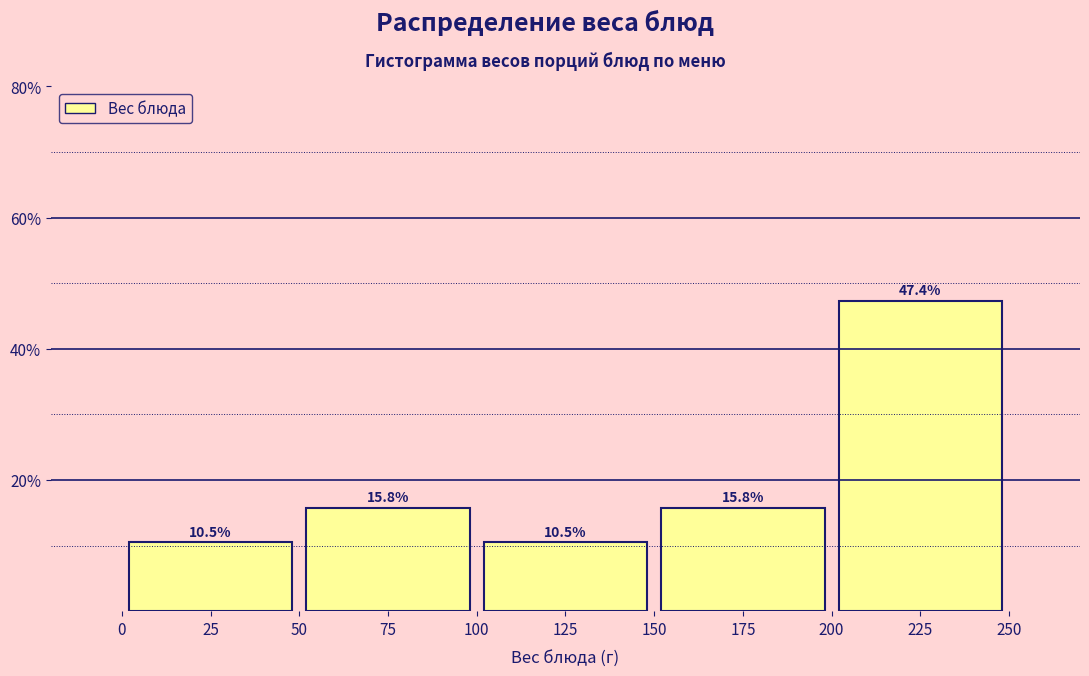

How tall is the bar that spans 0 to 50 on the x-axis?

10.5